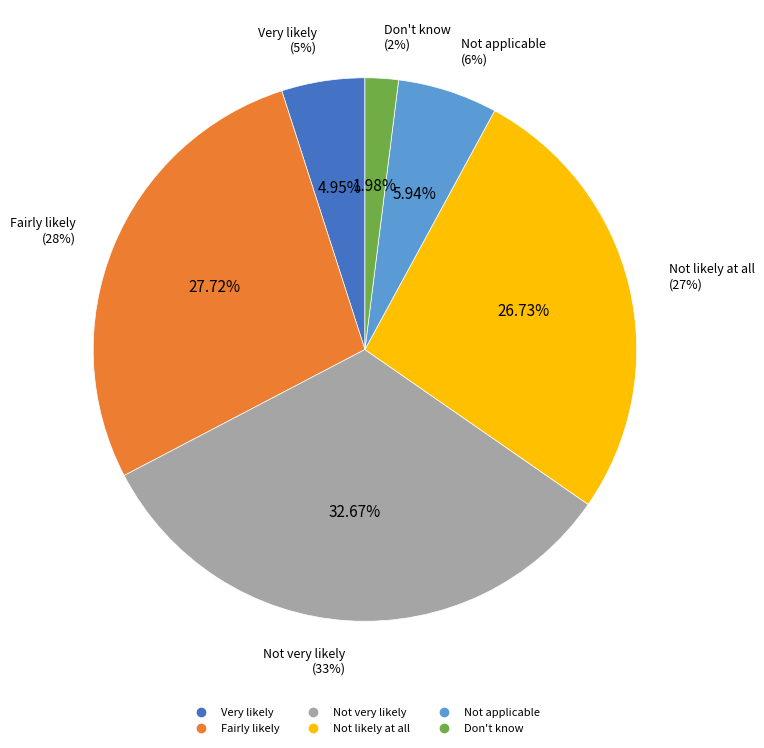

To the nearest percent, what is the difference between the Very likely and Fairly likely slice percentages?

23%